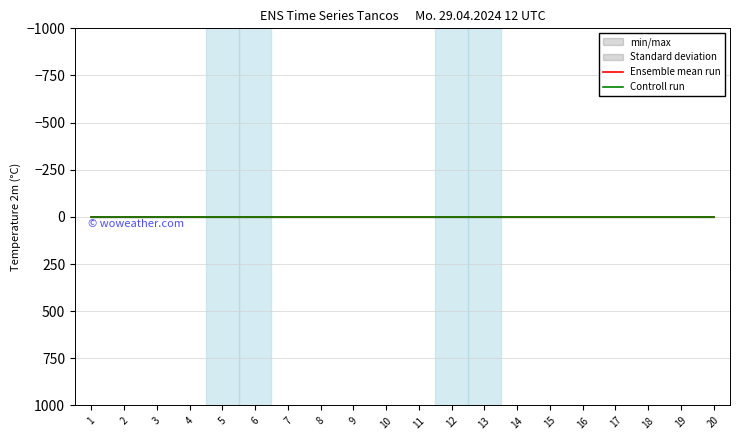

True or false: Controll run has more than 2 points higher than both neighbors.

False